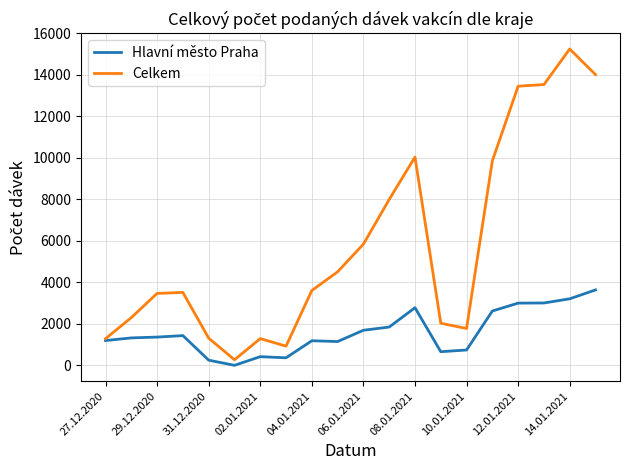

Which series has the largest total across all categories?

Celkem